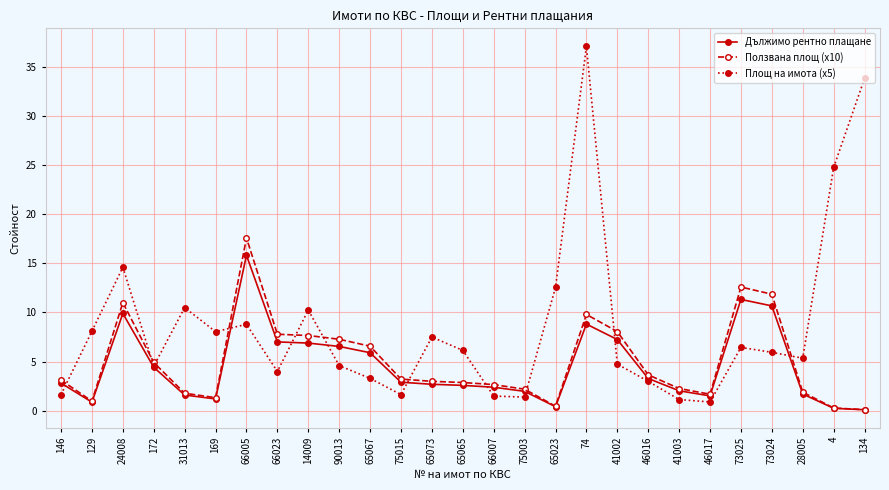

What position from the right is 65073?

15